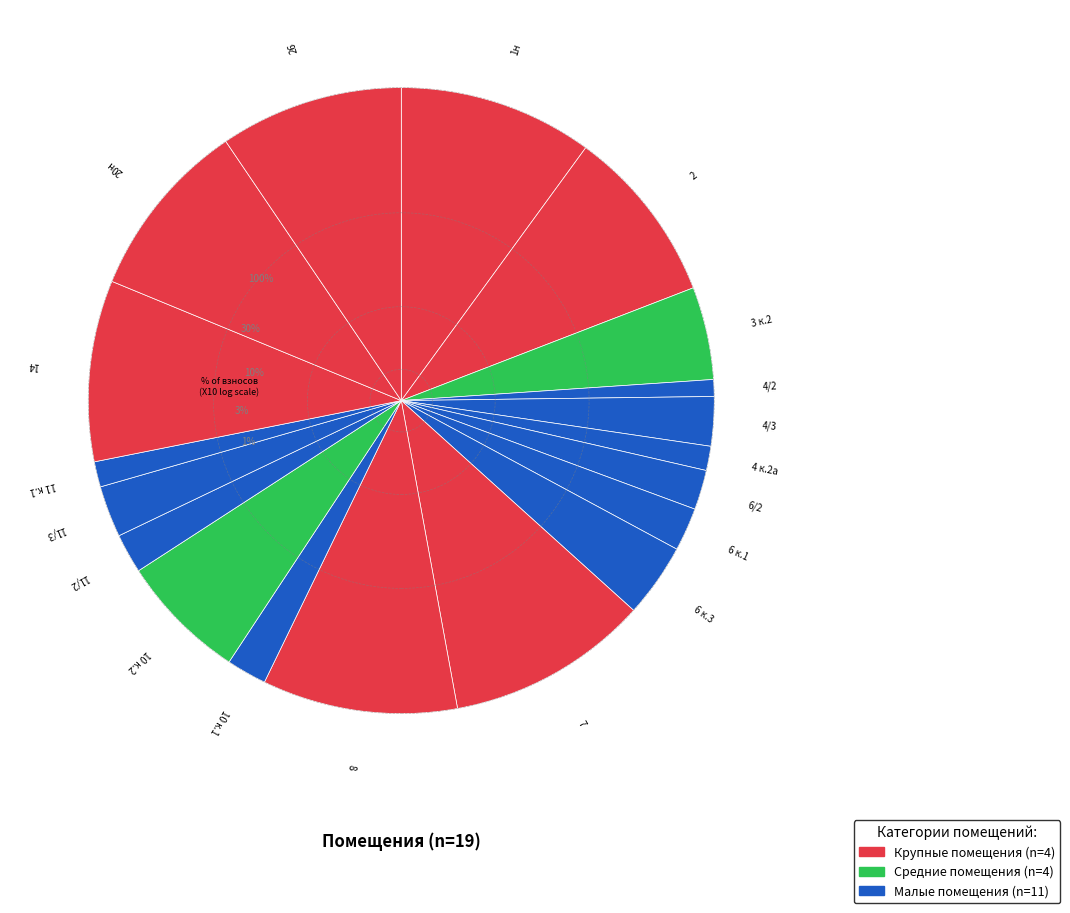

Is there a majority slice in this chart?

No